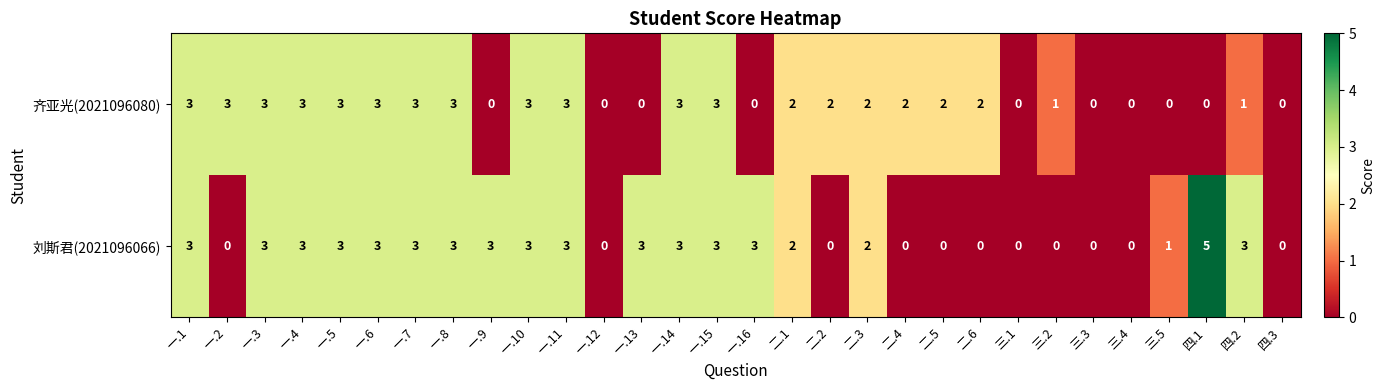

Count the 刘斯君(2021096066) values in the range 0 to 3.

29